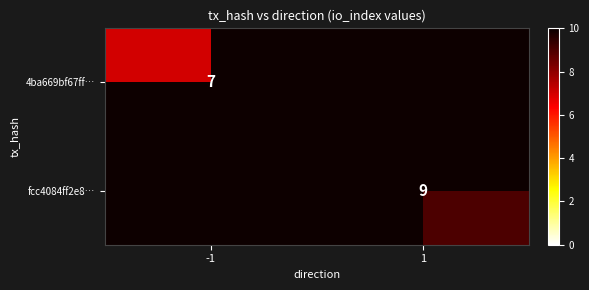

The 4ba669bf67ff… series shows 4 at -1. True or false?

False